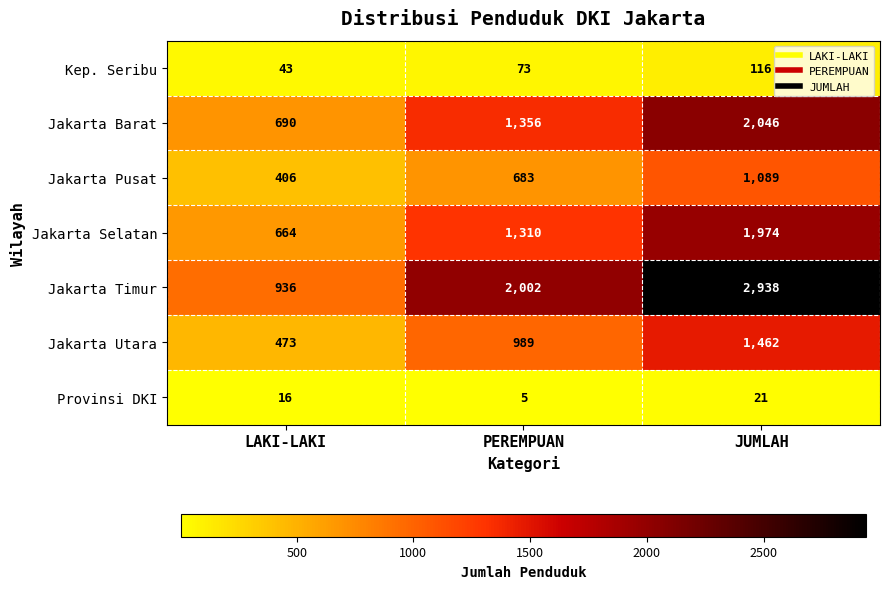

True or false: Kep. Seribu has a value of 59 at LAKI-LAKI.

False